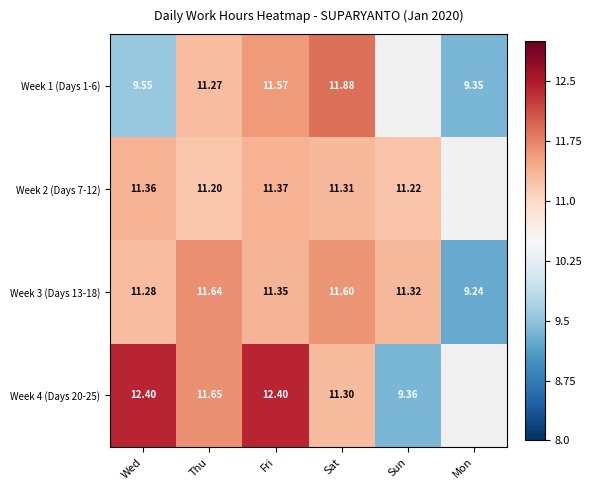

Is the value of Week 1 (Days 1-6) at Thu greater than the value of Week 3 (Days 13-18) at Sun?

No